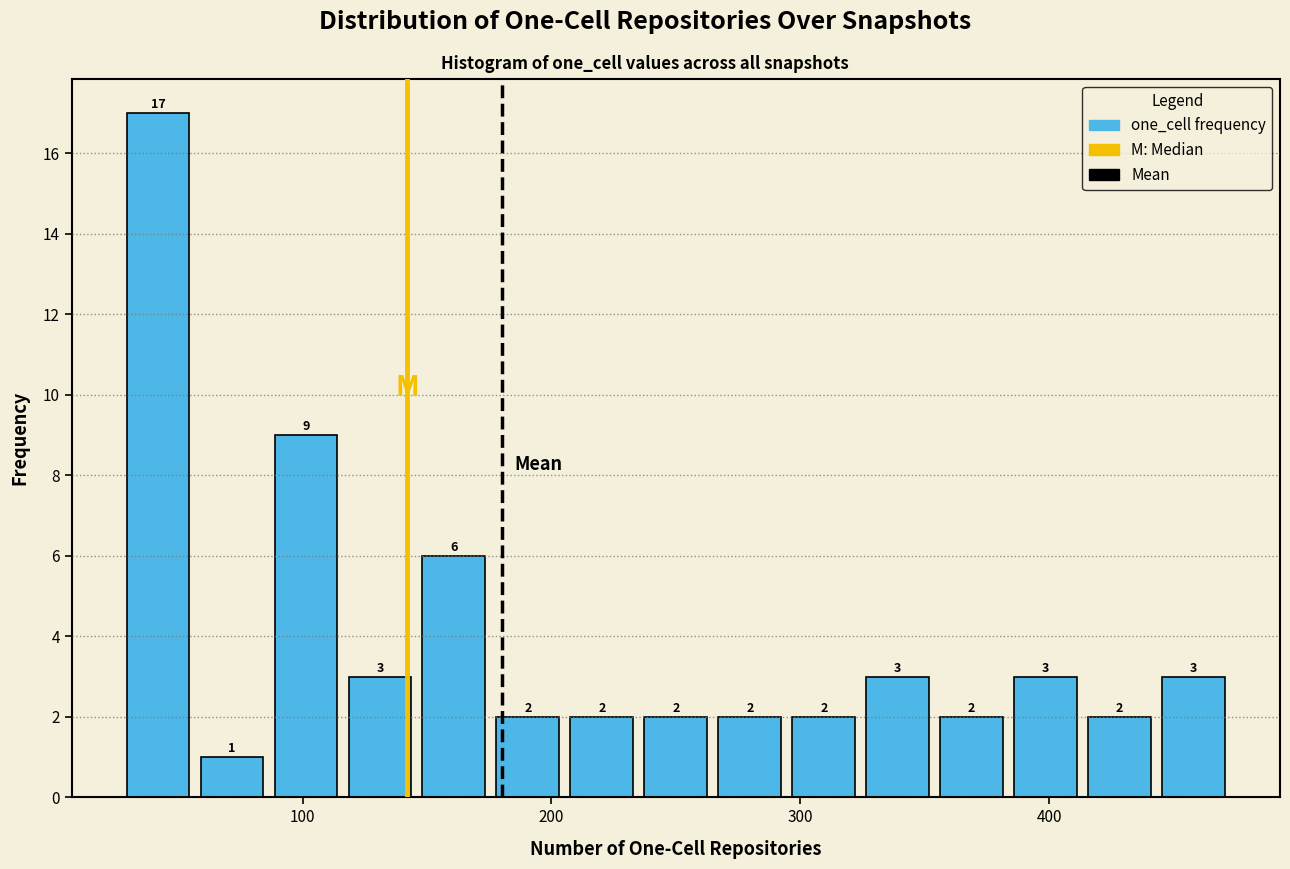

Around what value on the x-axis is the tallest bar? Give the approximate position of its centre, as read against the axis.

40